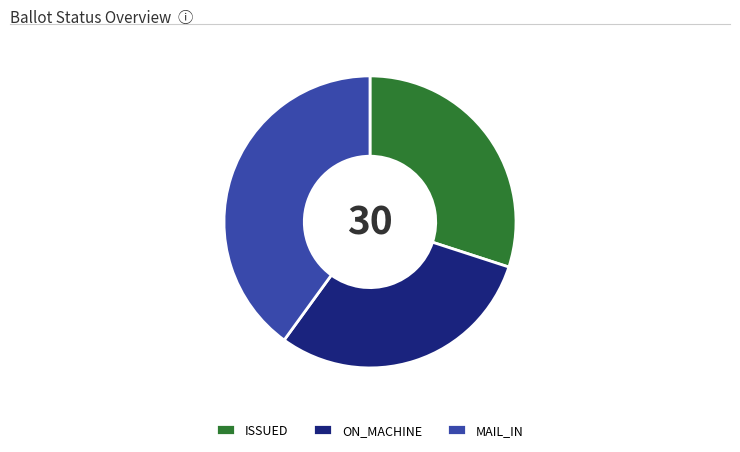

Is there a majority slice in this chart?

No